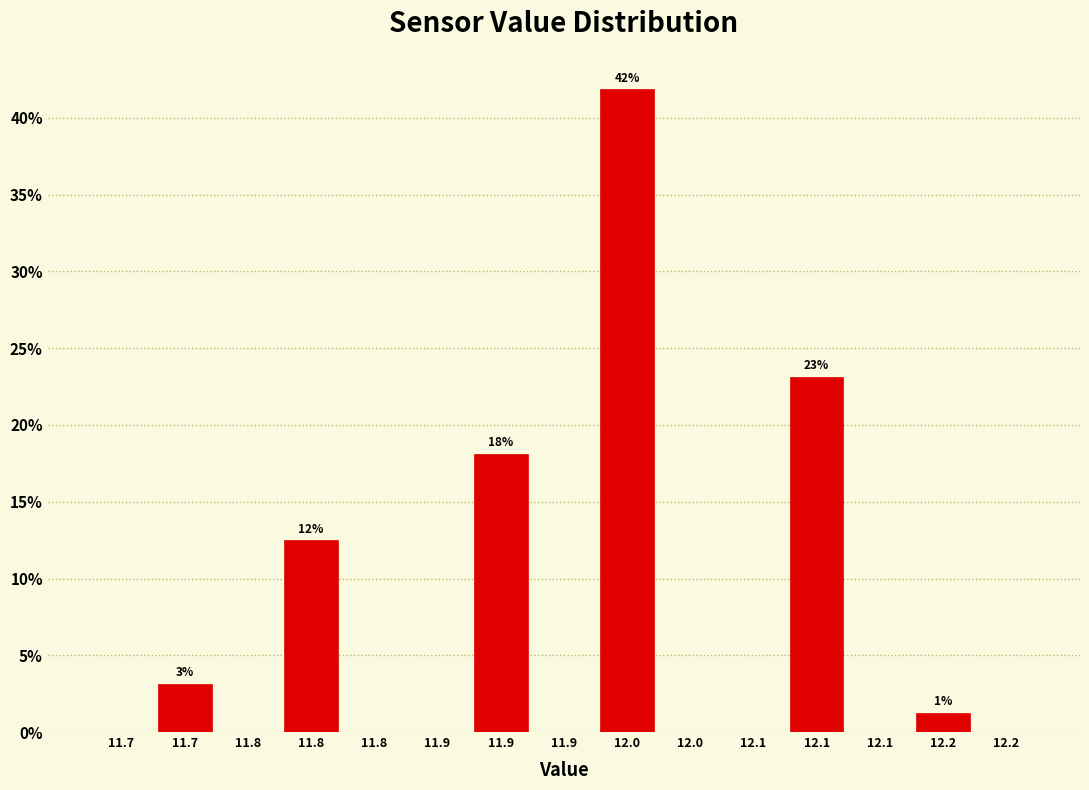

Count the number of categories in the chart.

15